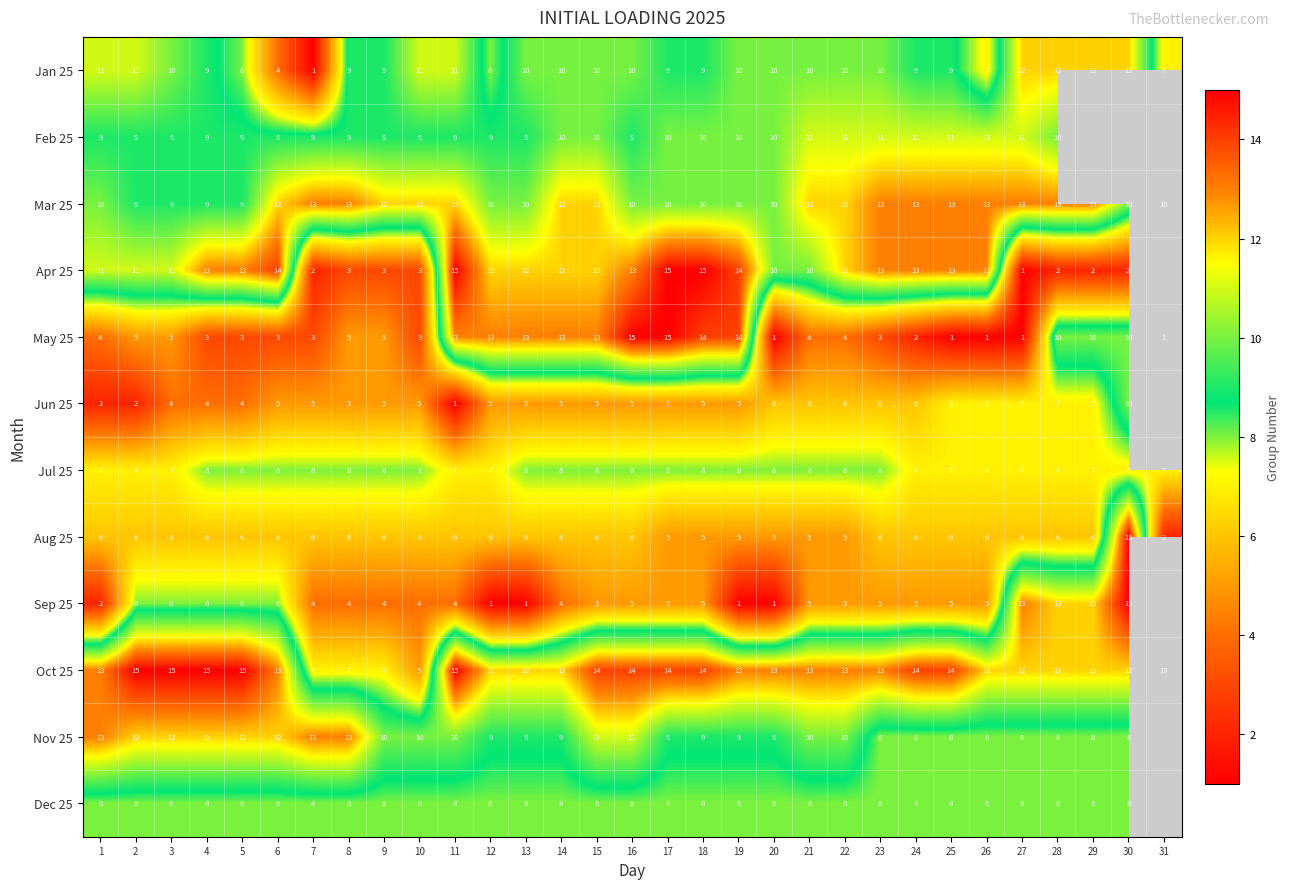

What is the spread (max minus min) of values at 15?

9